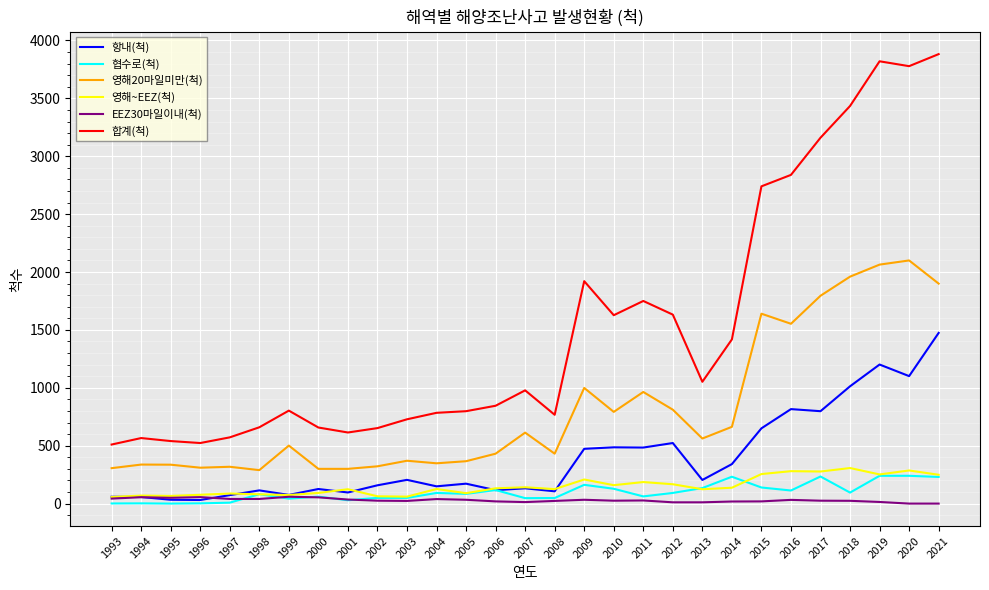

Rank the series by their maximum value, from highest to lowest.

합계(척), 영해20마일미만(척), 항내(척), 영해~EEZ(척), 협수로(척), EEZ30마일이내(척)